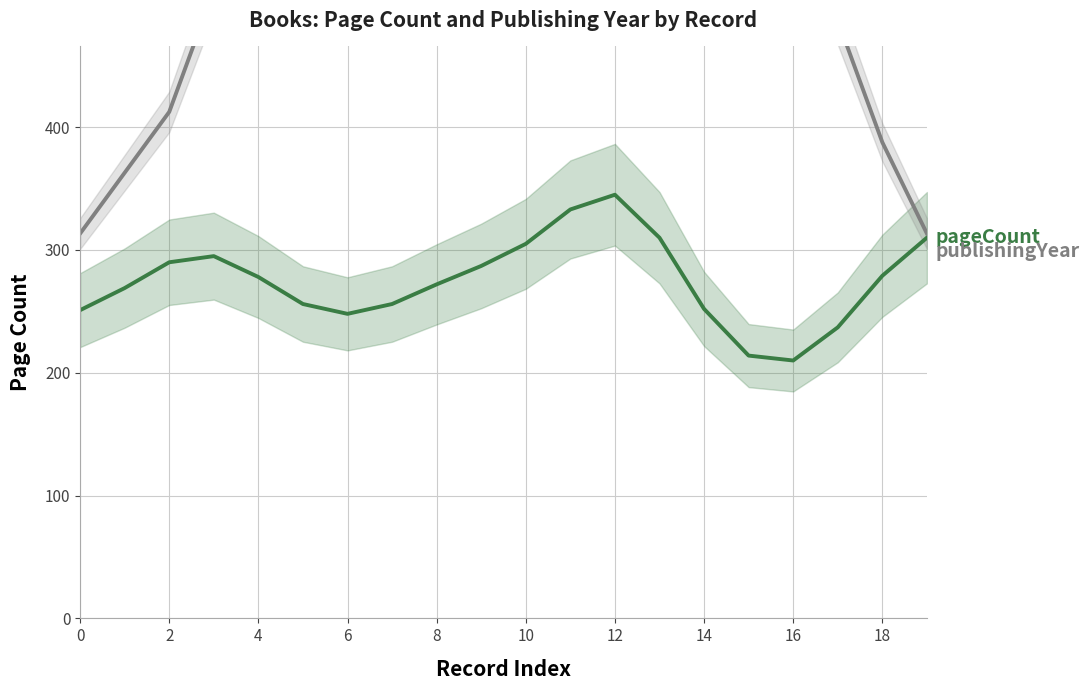

How many interior local peaks does the pageCount series have?

2